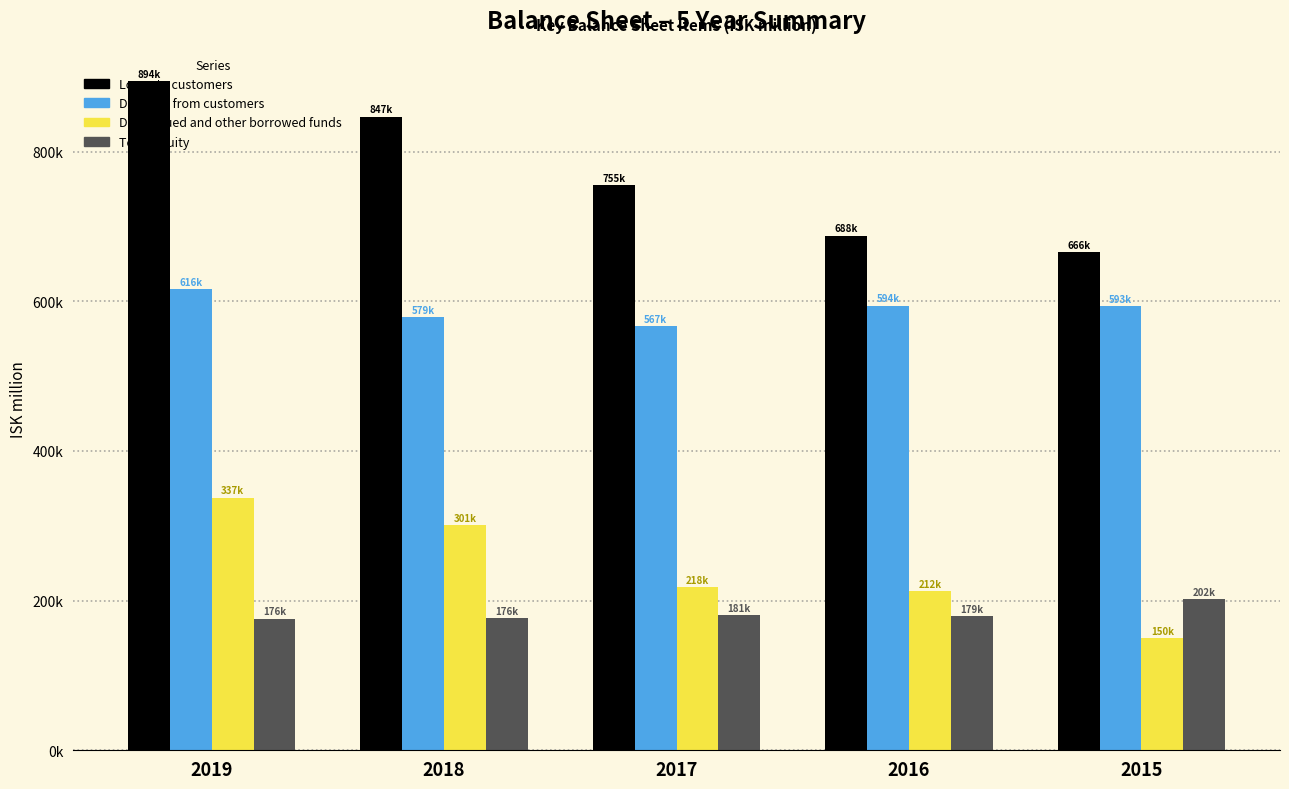

Does the chart contain any negative values?

No